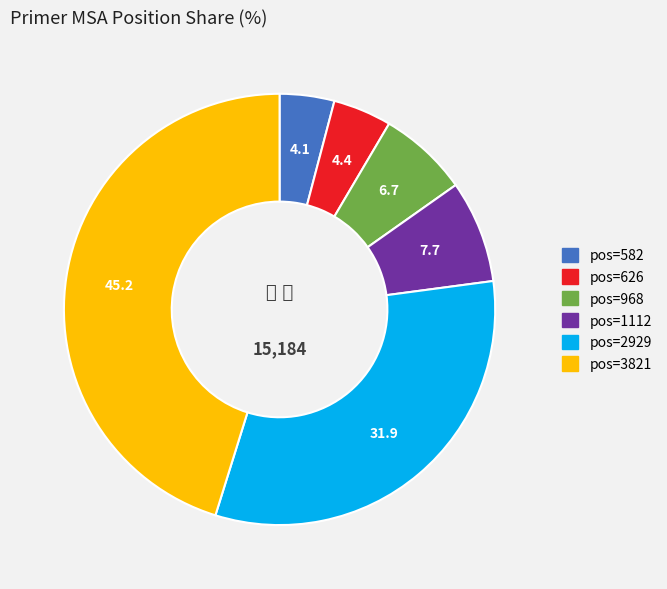

Is there a majority slice in this chart?

No